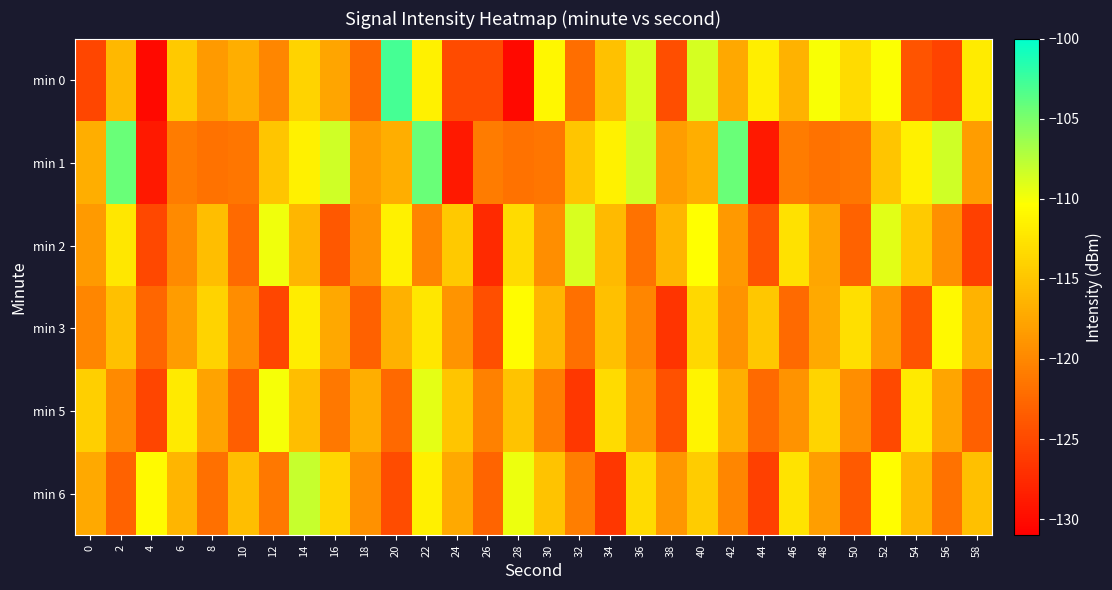

At which category is the sum across all series the highest?

22